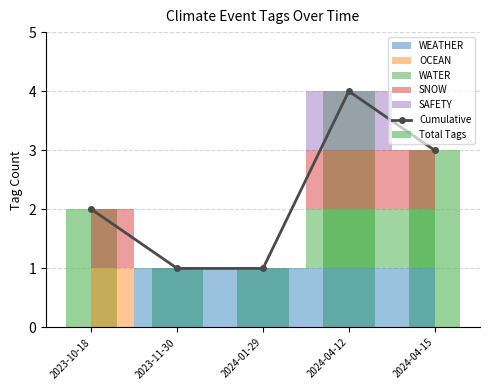

What value does the Cumulative series have at 2024-04-15?

3